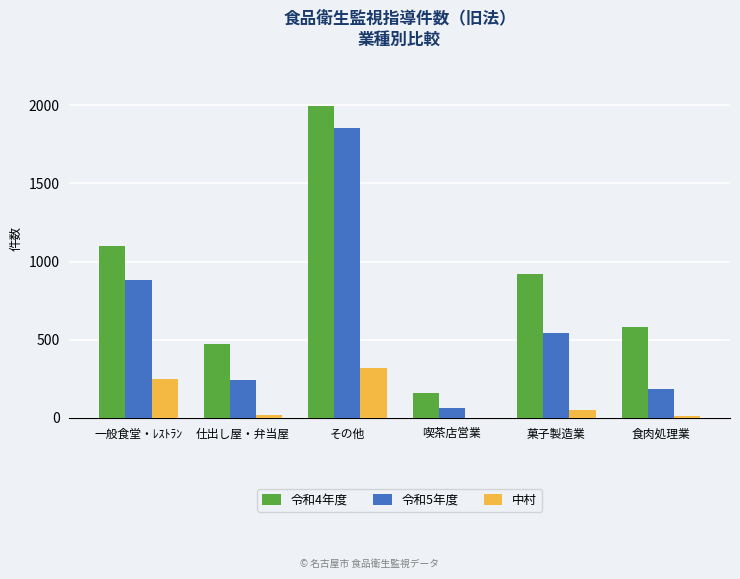

Which category has the highest value in the 令和5年度 series?

その他